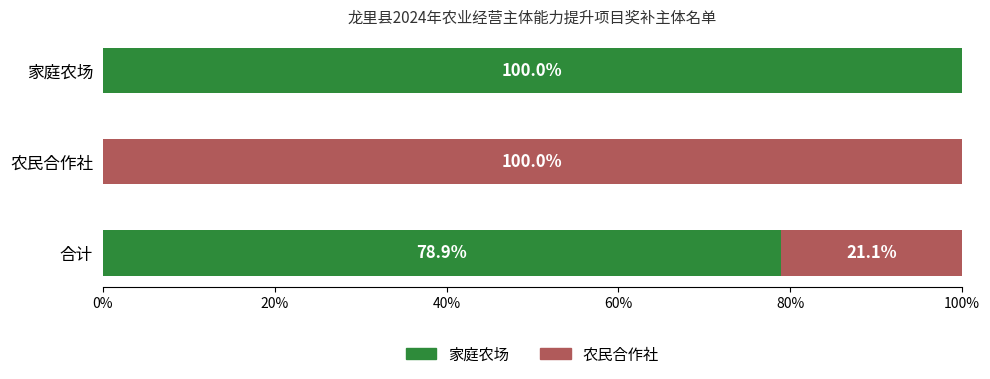

At which label is 家庭农场 closest to 50?

合计